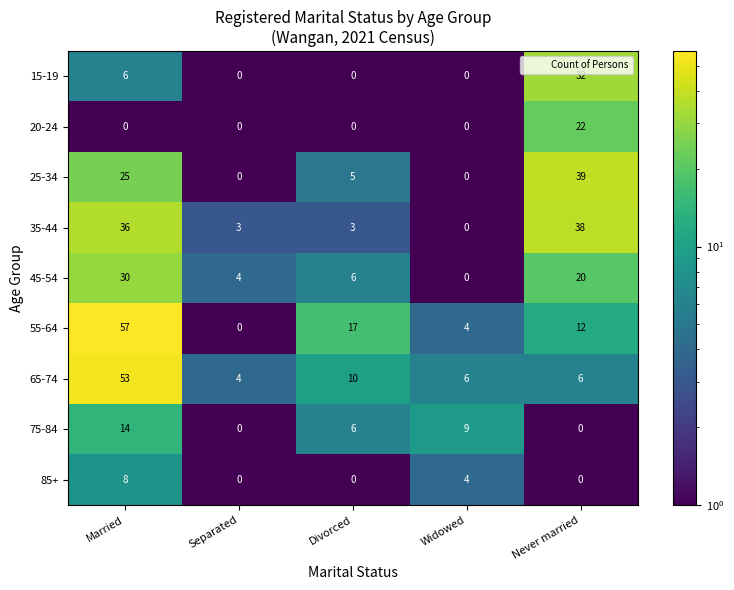

Rank the series at Married from highest to lowest value.

55-64, 65-74, 35-44, 45-54, 25-34, 75-84, 85+, 15-19, 20-24